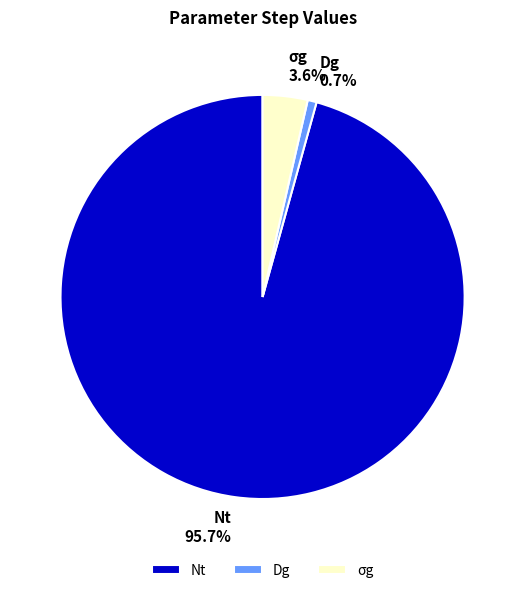

To the nearest percent, what portion does Nt represent?

96%